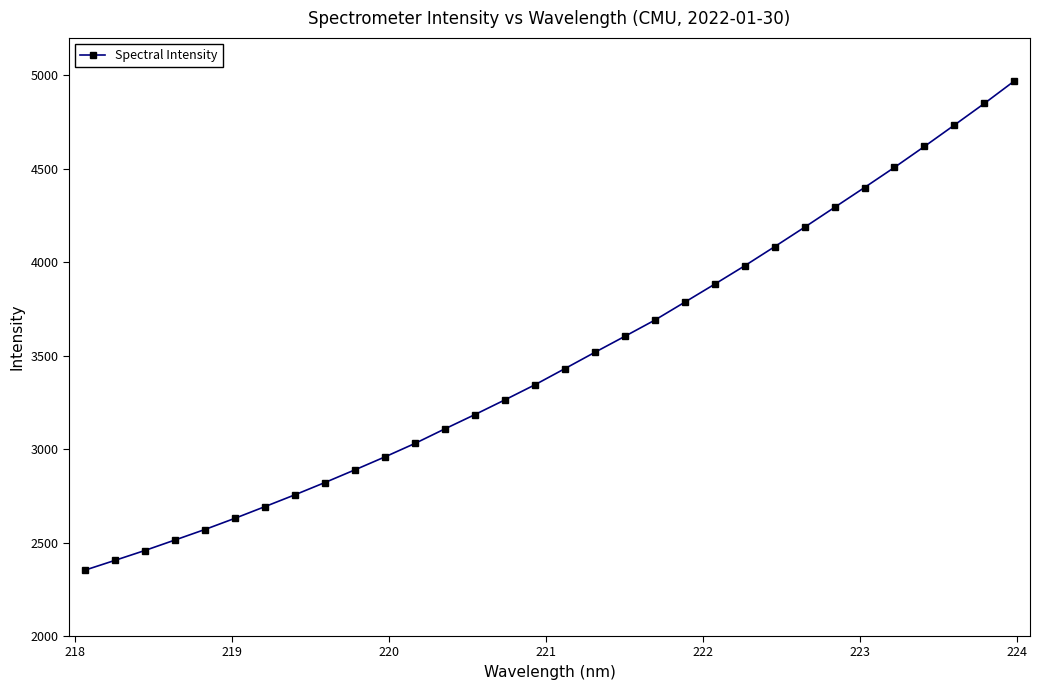

What is the value of the 2nd point from the left?

2404.3